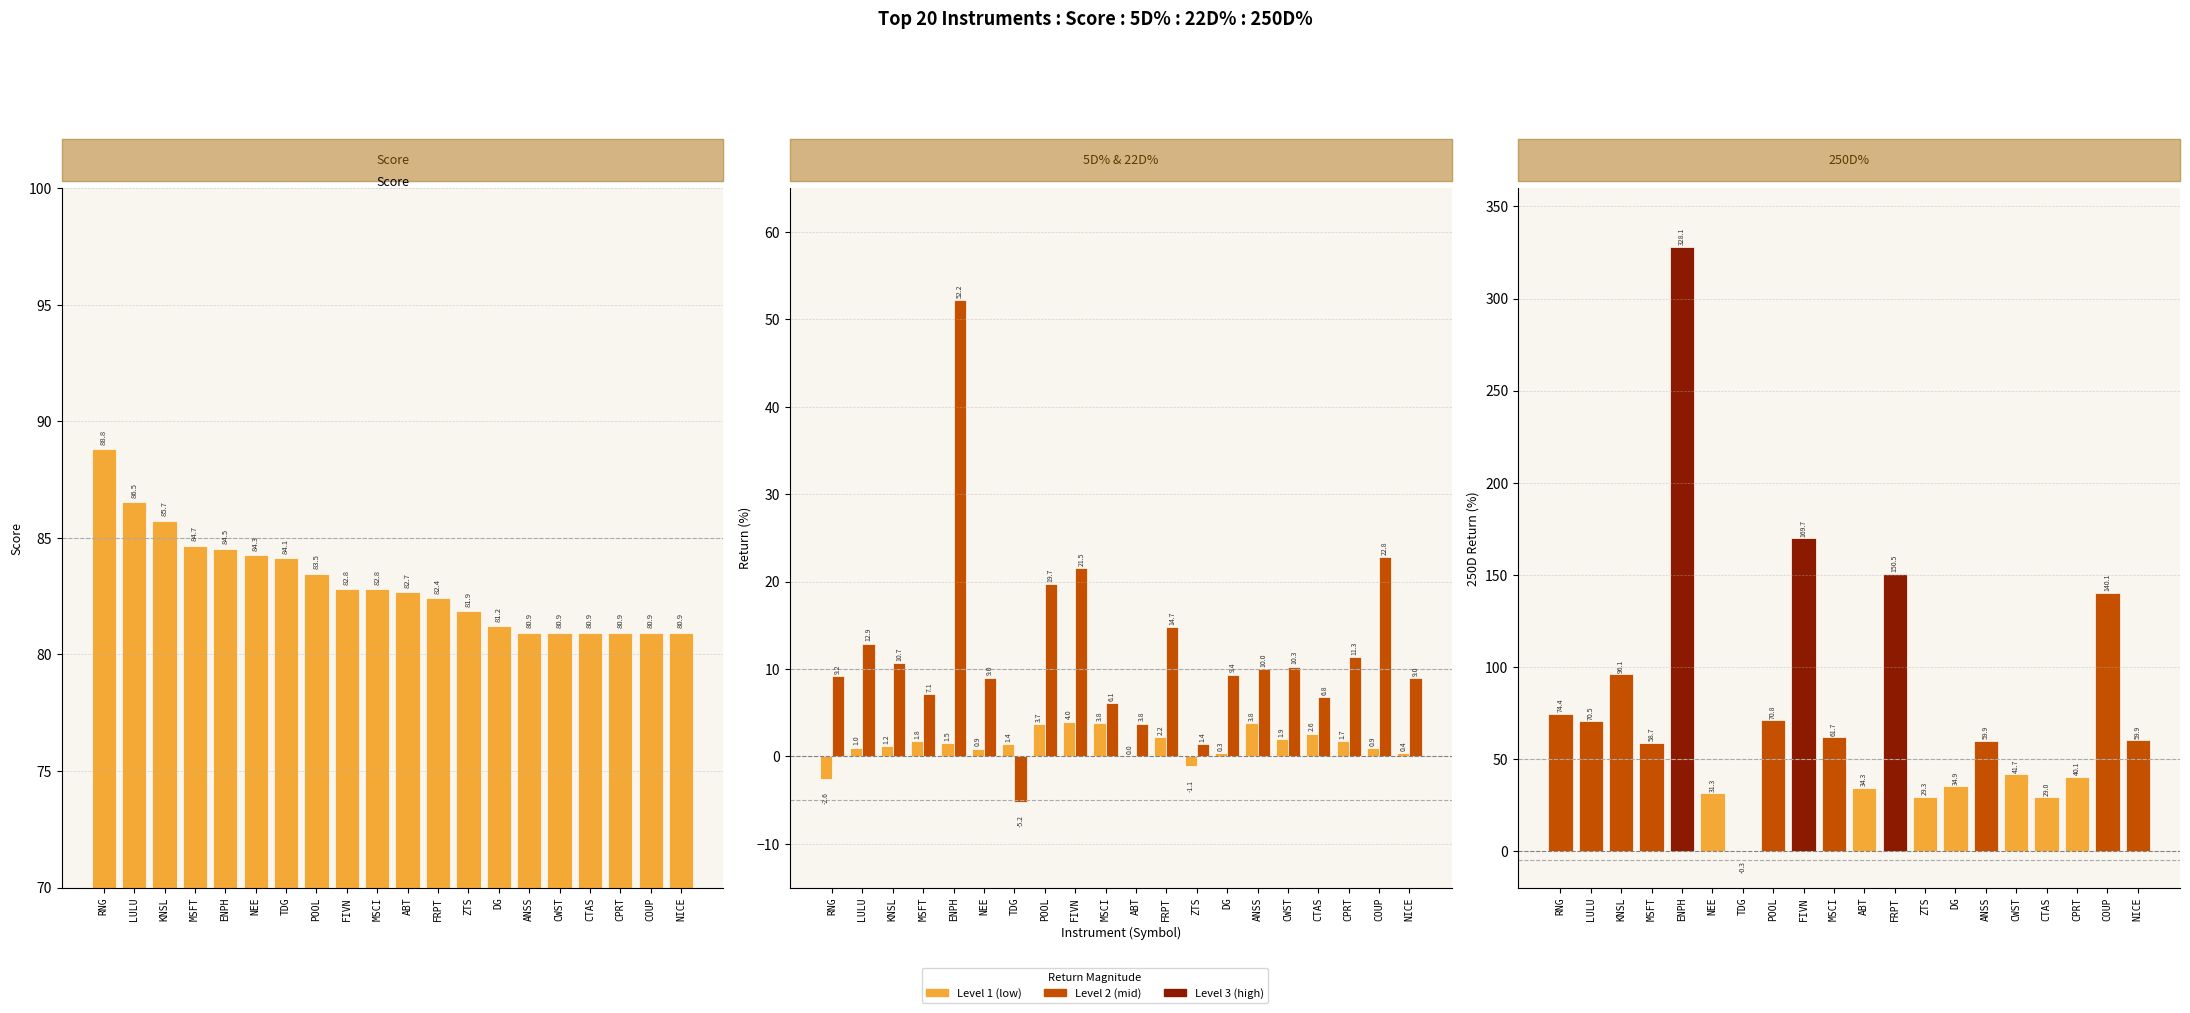

What position from the left is COUP?

19